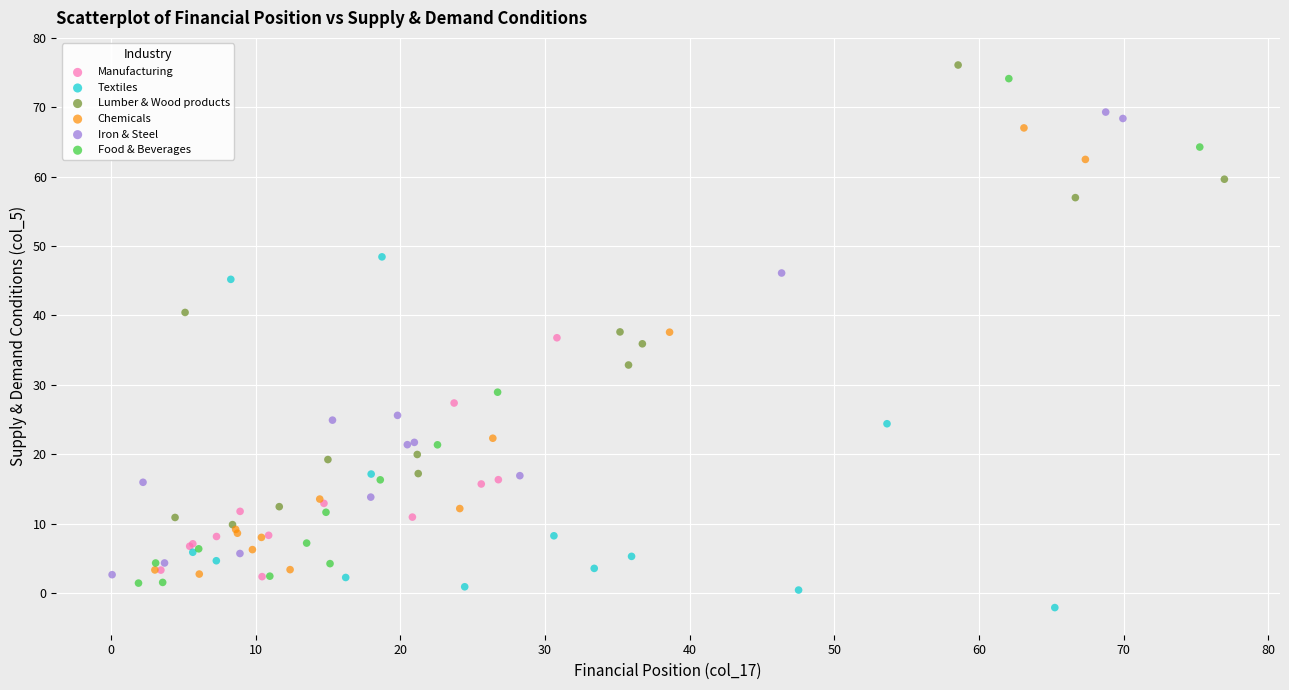

Which series contains the lowest Y value?

Textiles